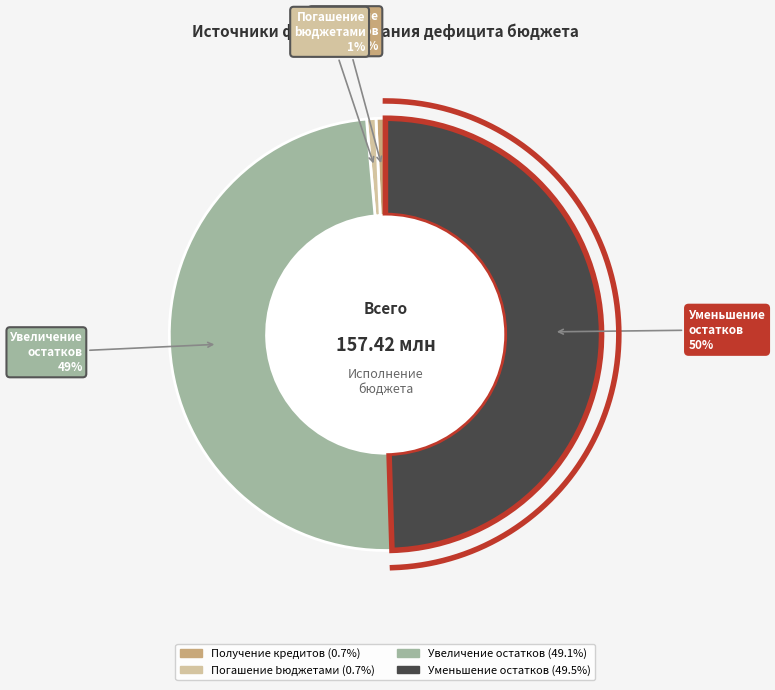

What portion of the pie excludes увеличение остатков средств?

50.9%